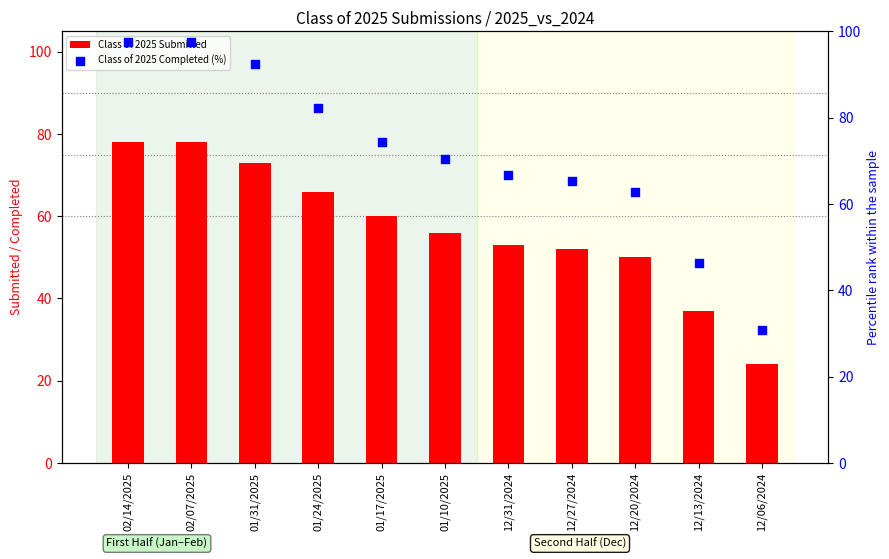

At how many categories does at least one series exceed 91?

3